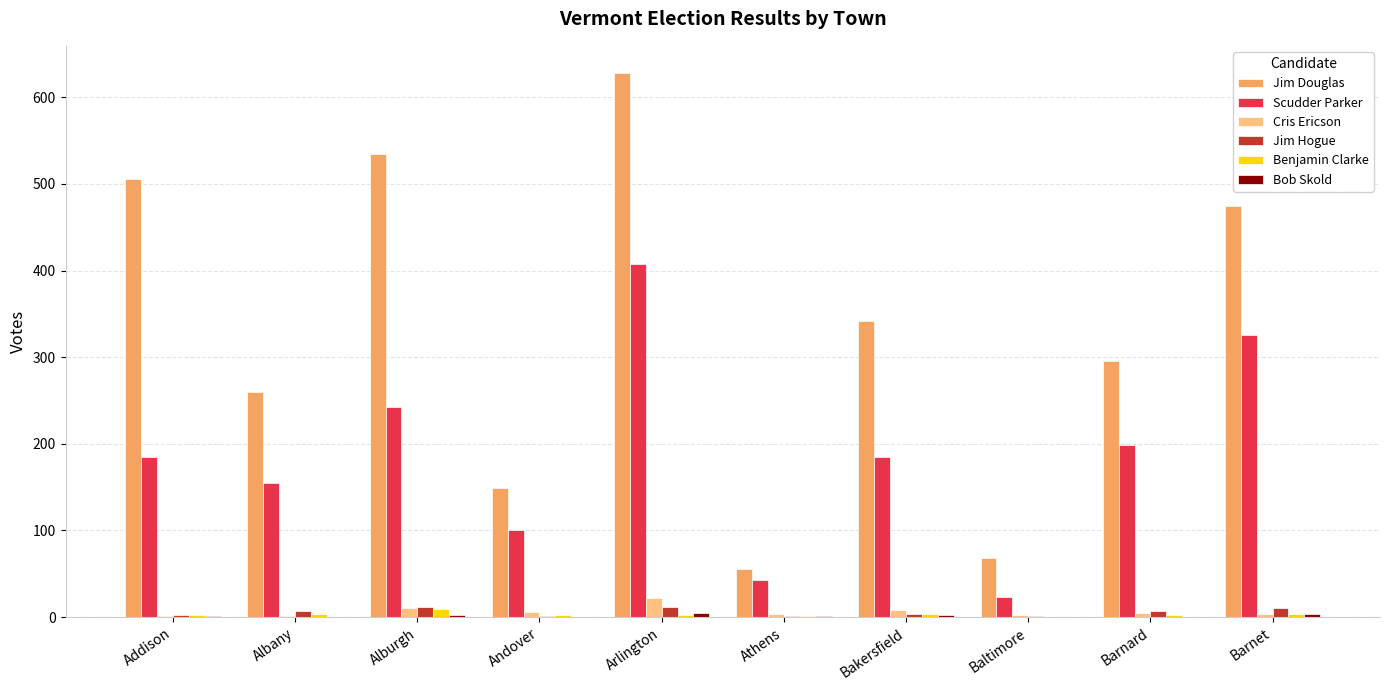

Which category has the highest value across all series?

Arlington